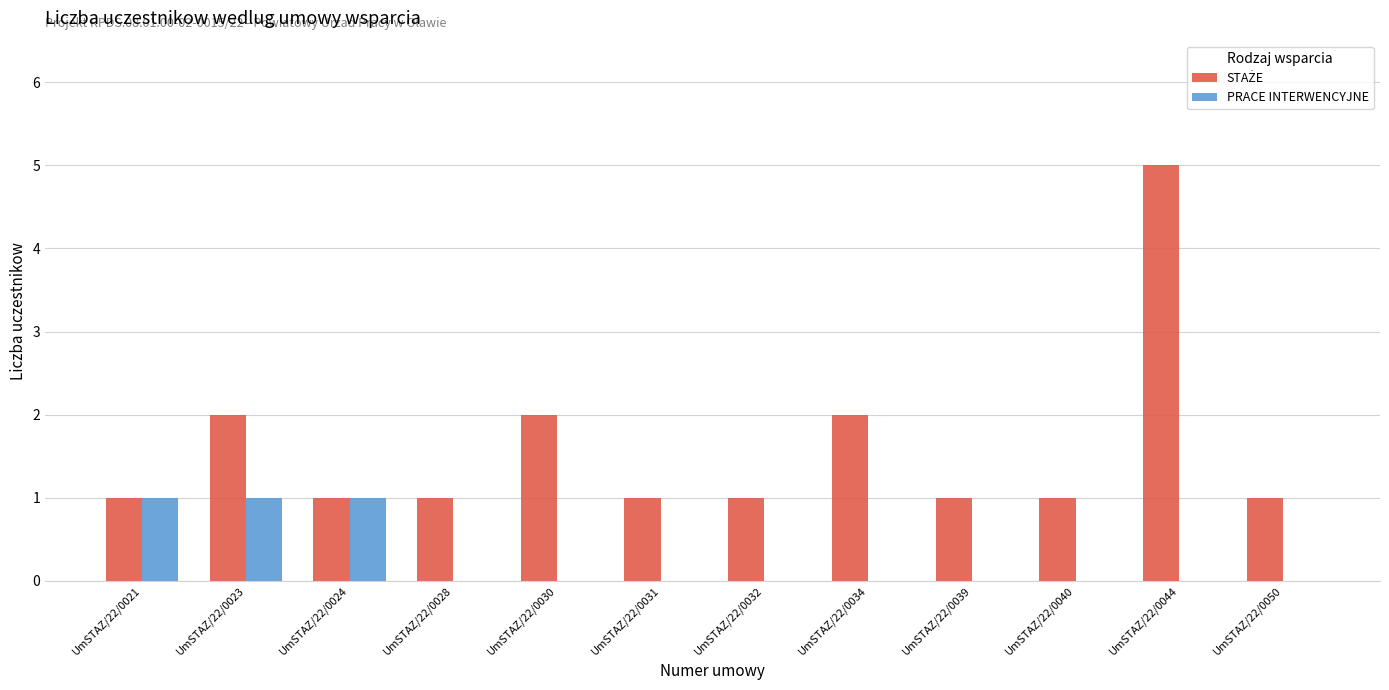

At which category is the sum across all series the highest?

UmSTAZ/22/0044